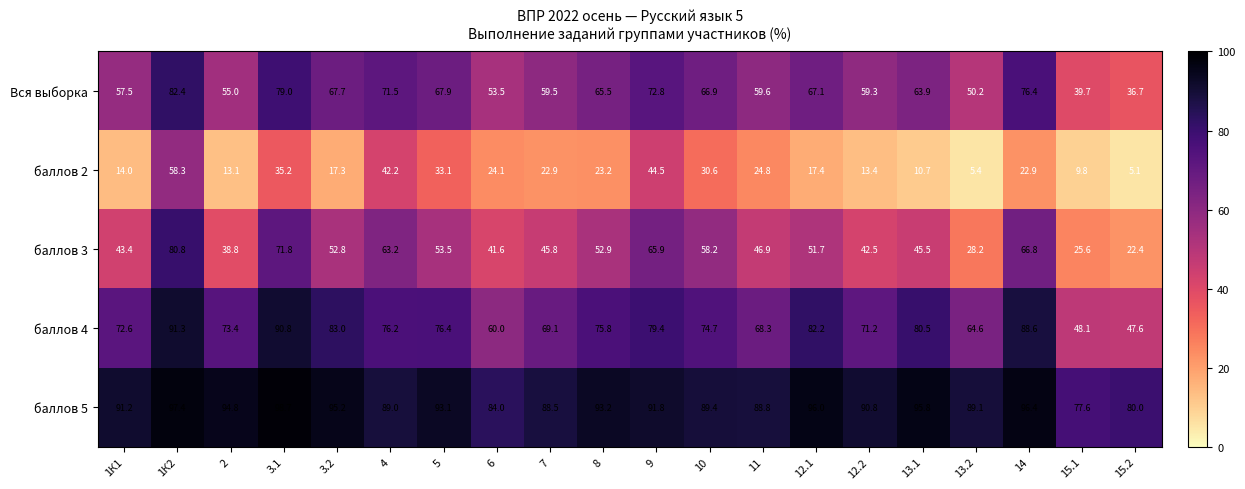

At which label does баллов 3 first exceed 51?

1К2